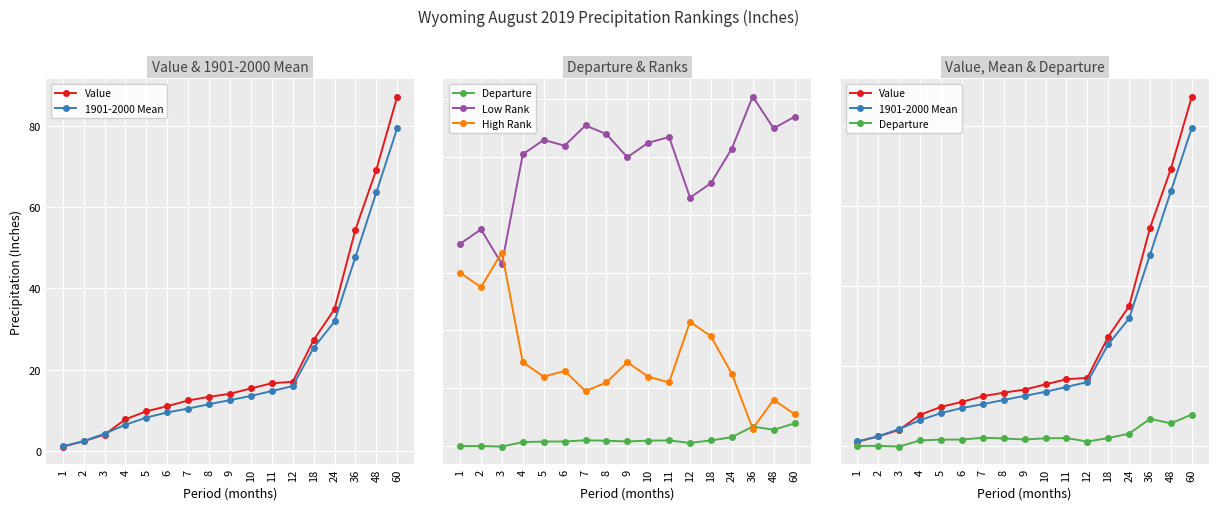

Between 3 and 12, which is larger?

12